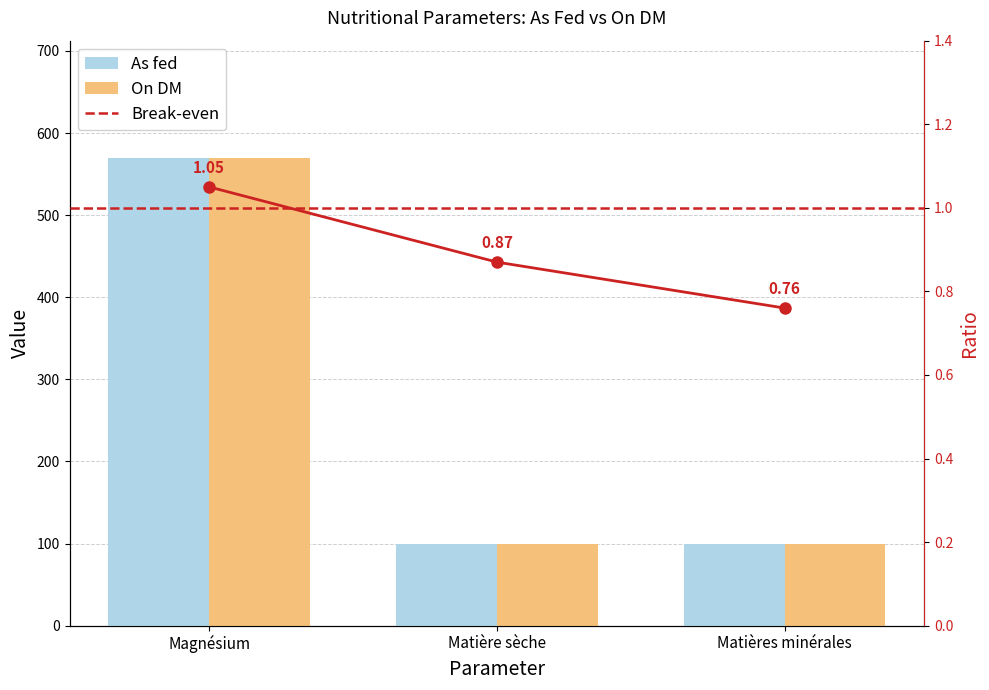

What is the label of the 2nd bar from the right?

Matière sèche